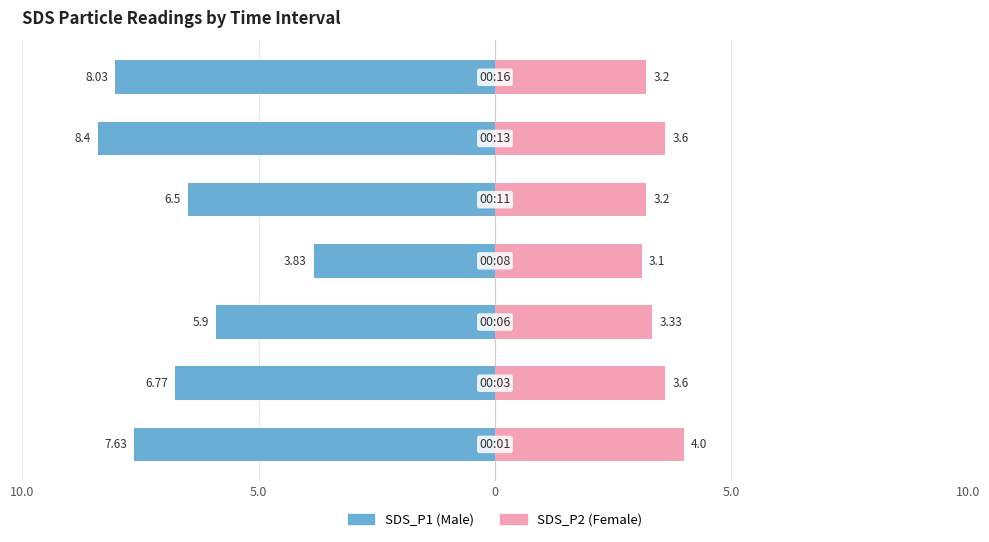

The SDS_P2 series shows 5.8 at 0. True or false?

False